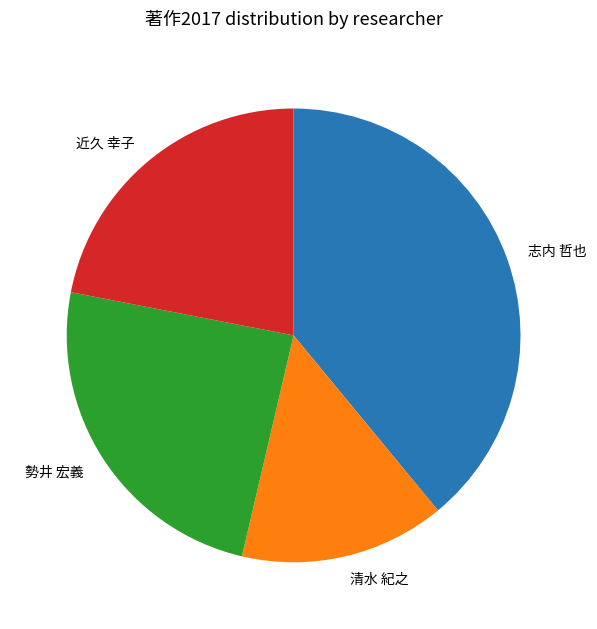

Is the sum of 清水 紀之 and 近久 幸子 greater than half?

No